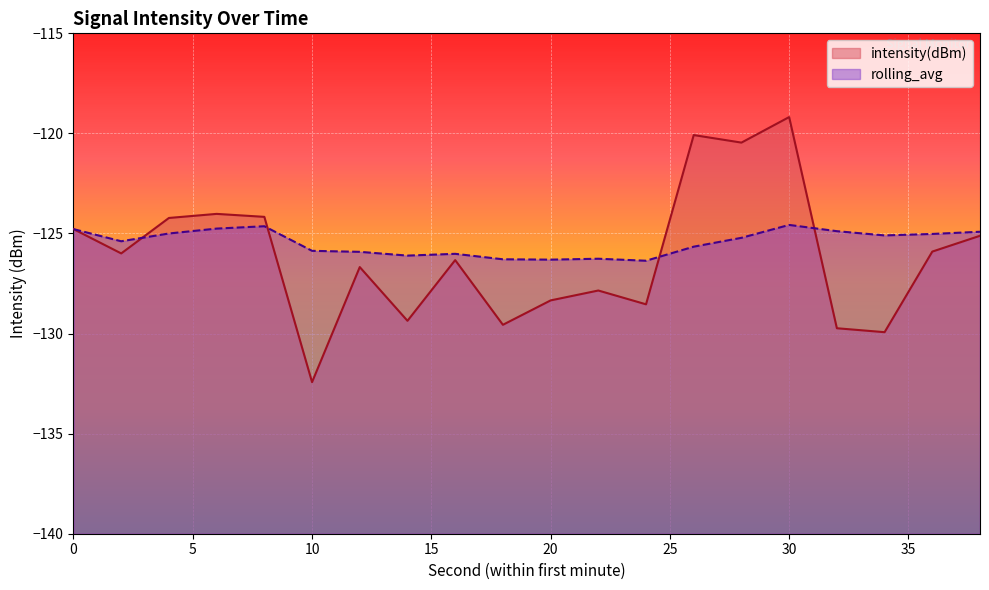

How many values in the rolling_avg series exceed -125?

7